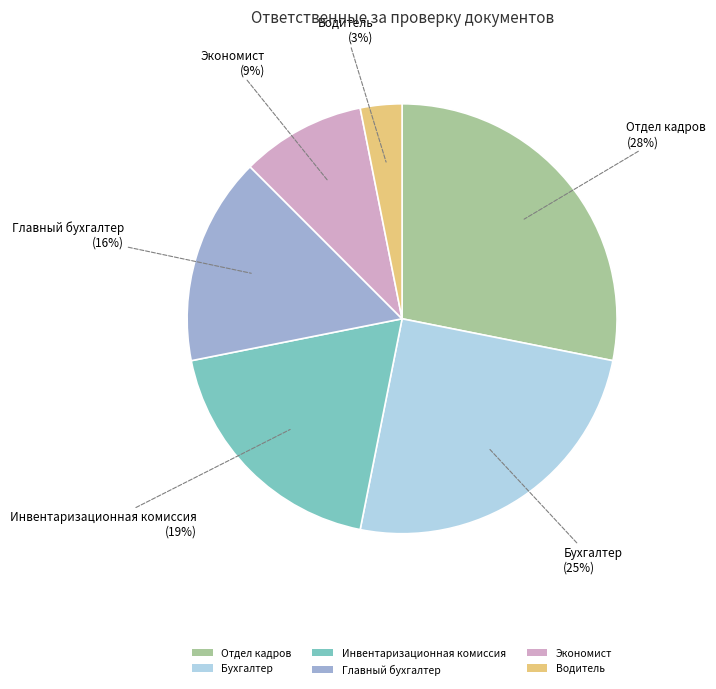

Does any single category account for the majority?

No